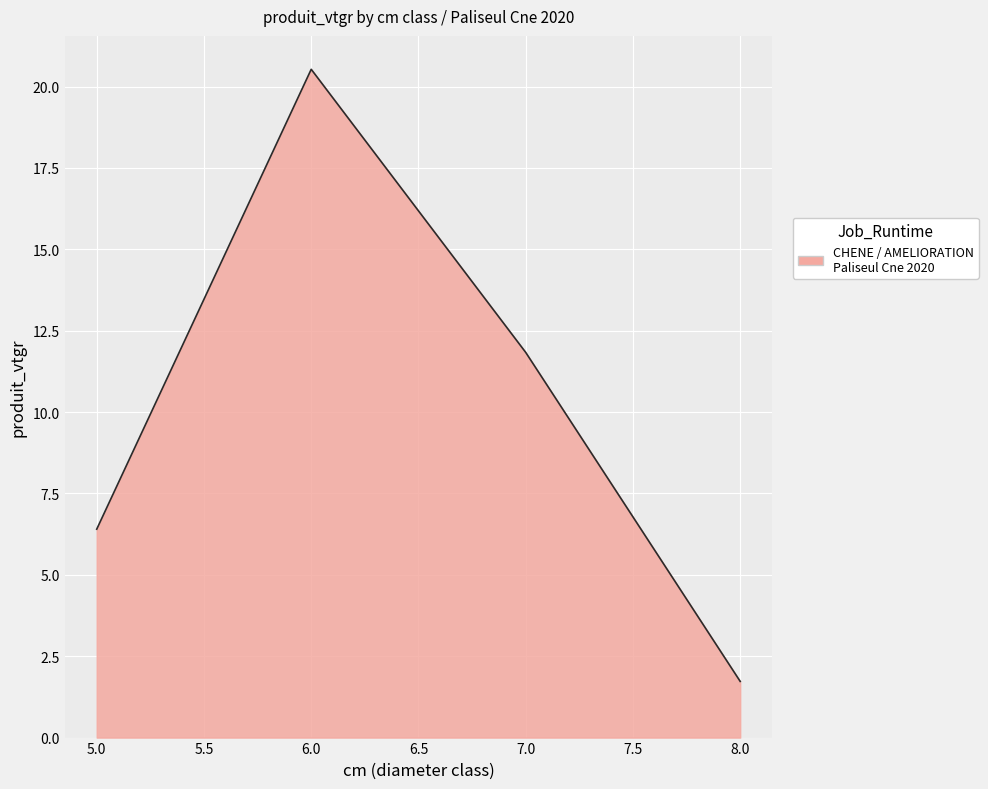

Does the chart display data point markers on the line(s)?

No